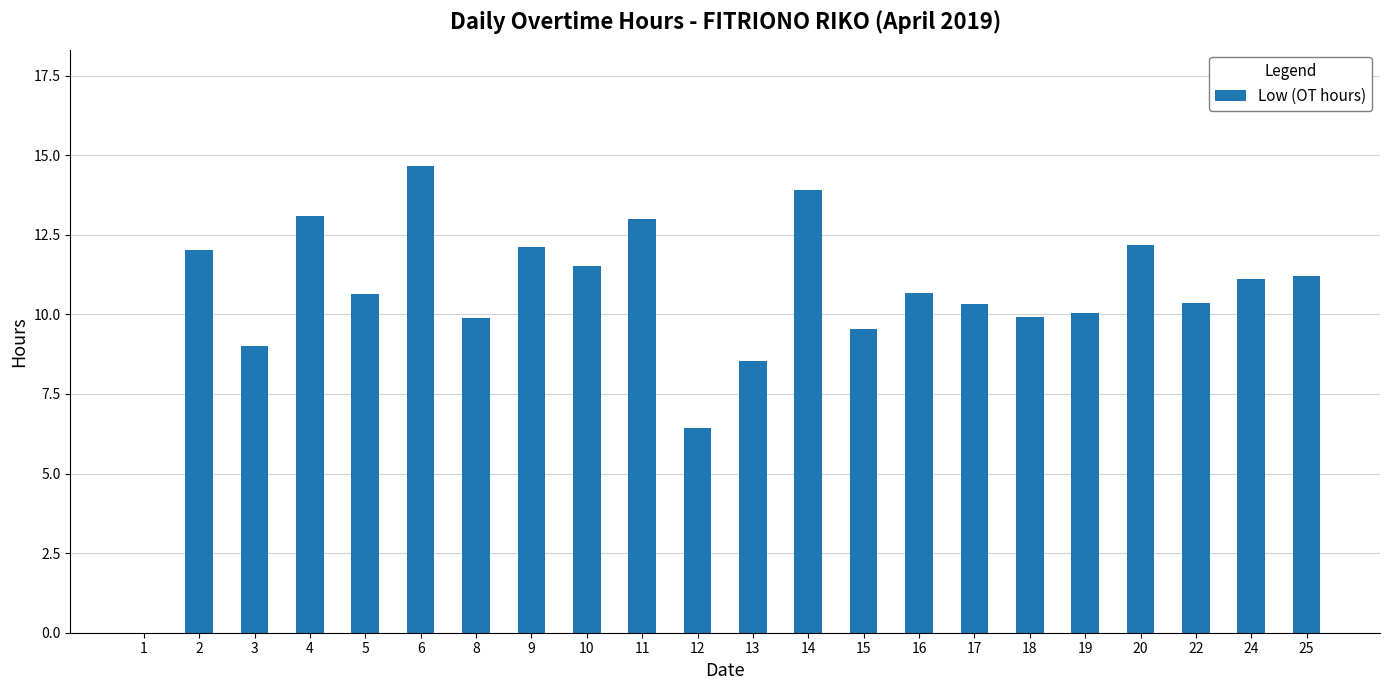

At which label does the data first exceed 10?

2